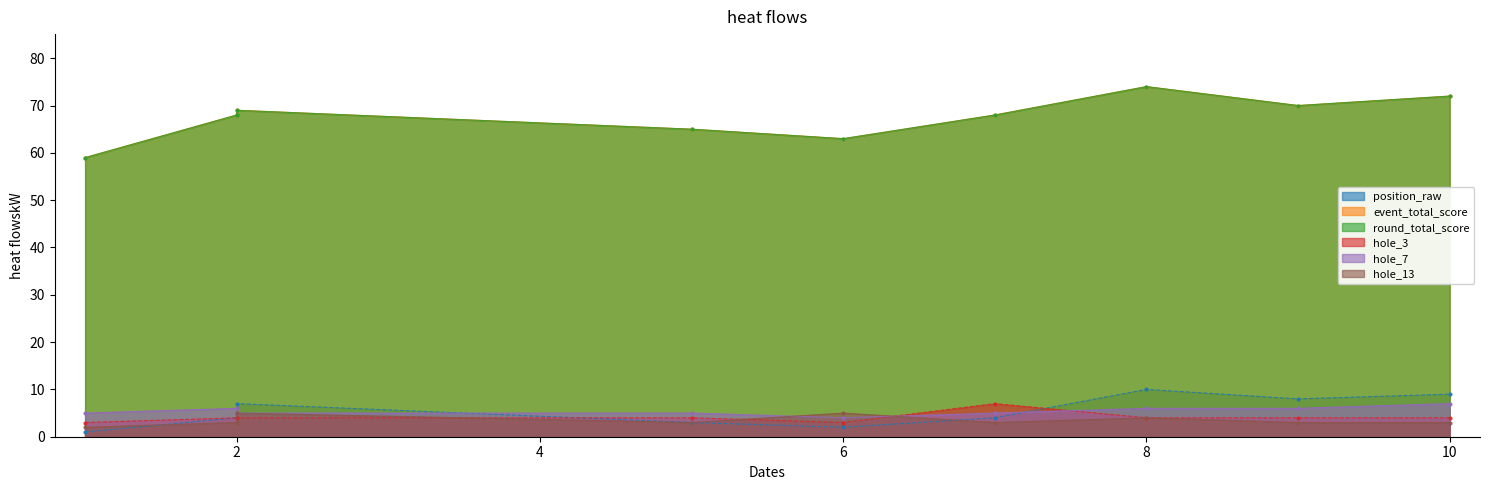

What is the value of the round_total_score point at the 2nd from the left?

68